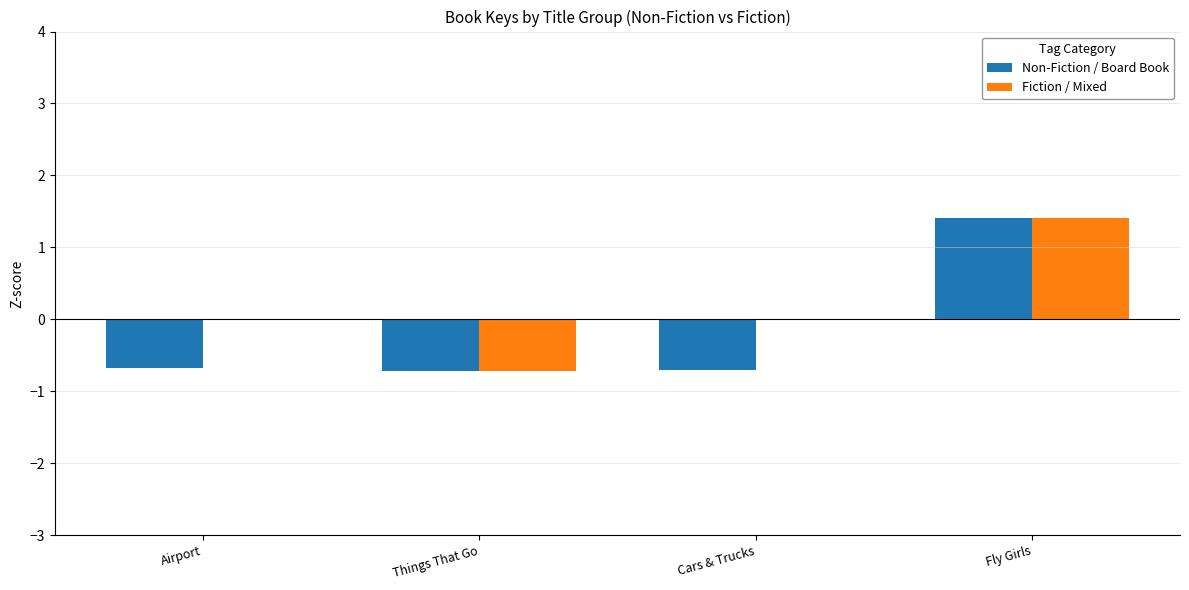

What is the sum of all Non-Fiction / Board Book values?

-0.7